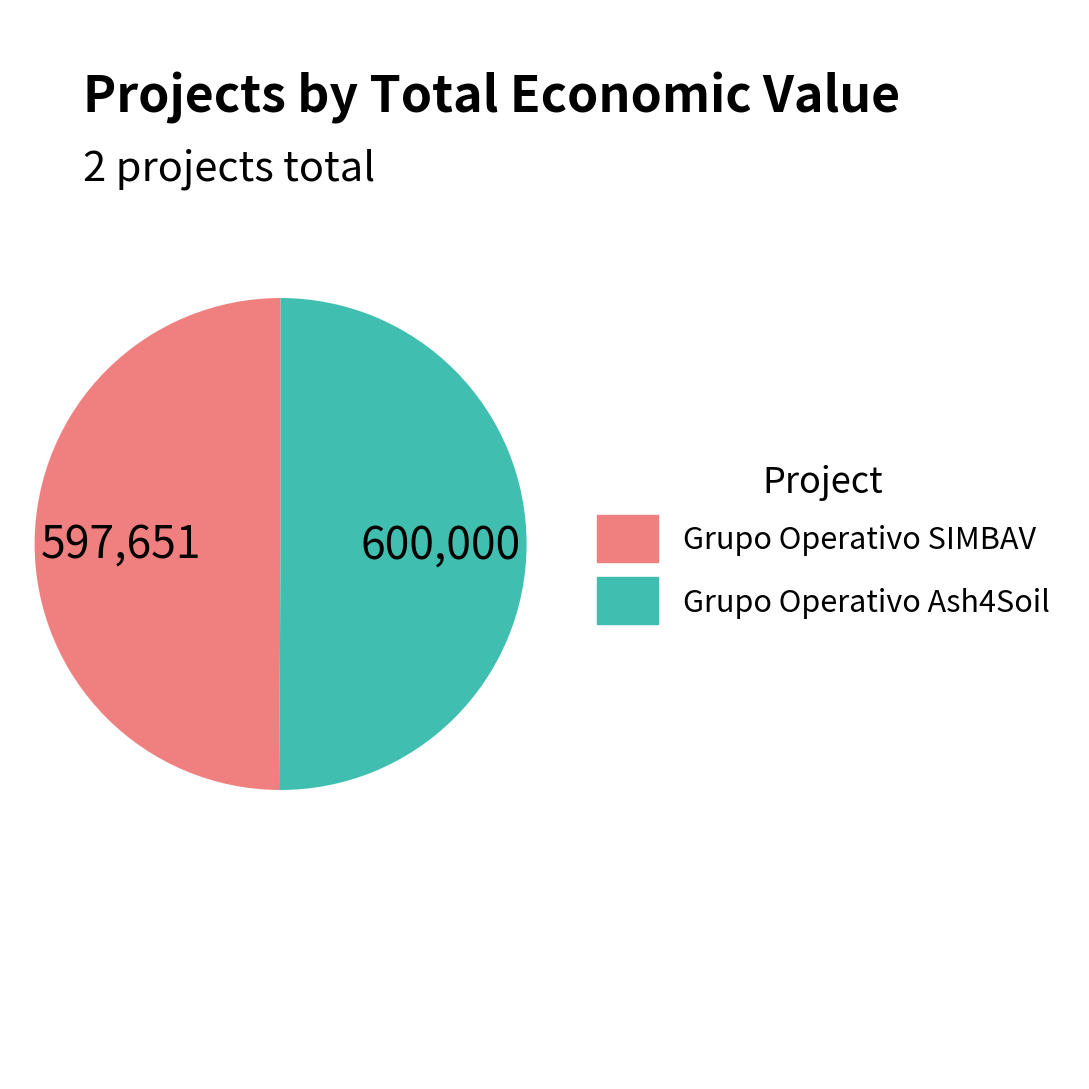

The Grupo Operativo SIMBAV slice represents 50% of the pie. True or false?

True